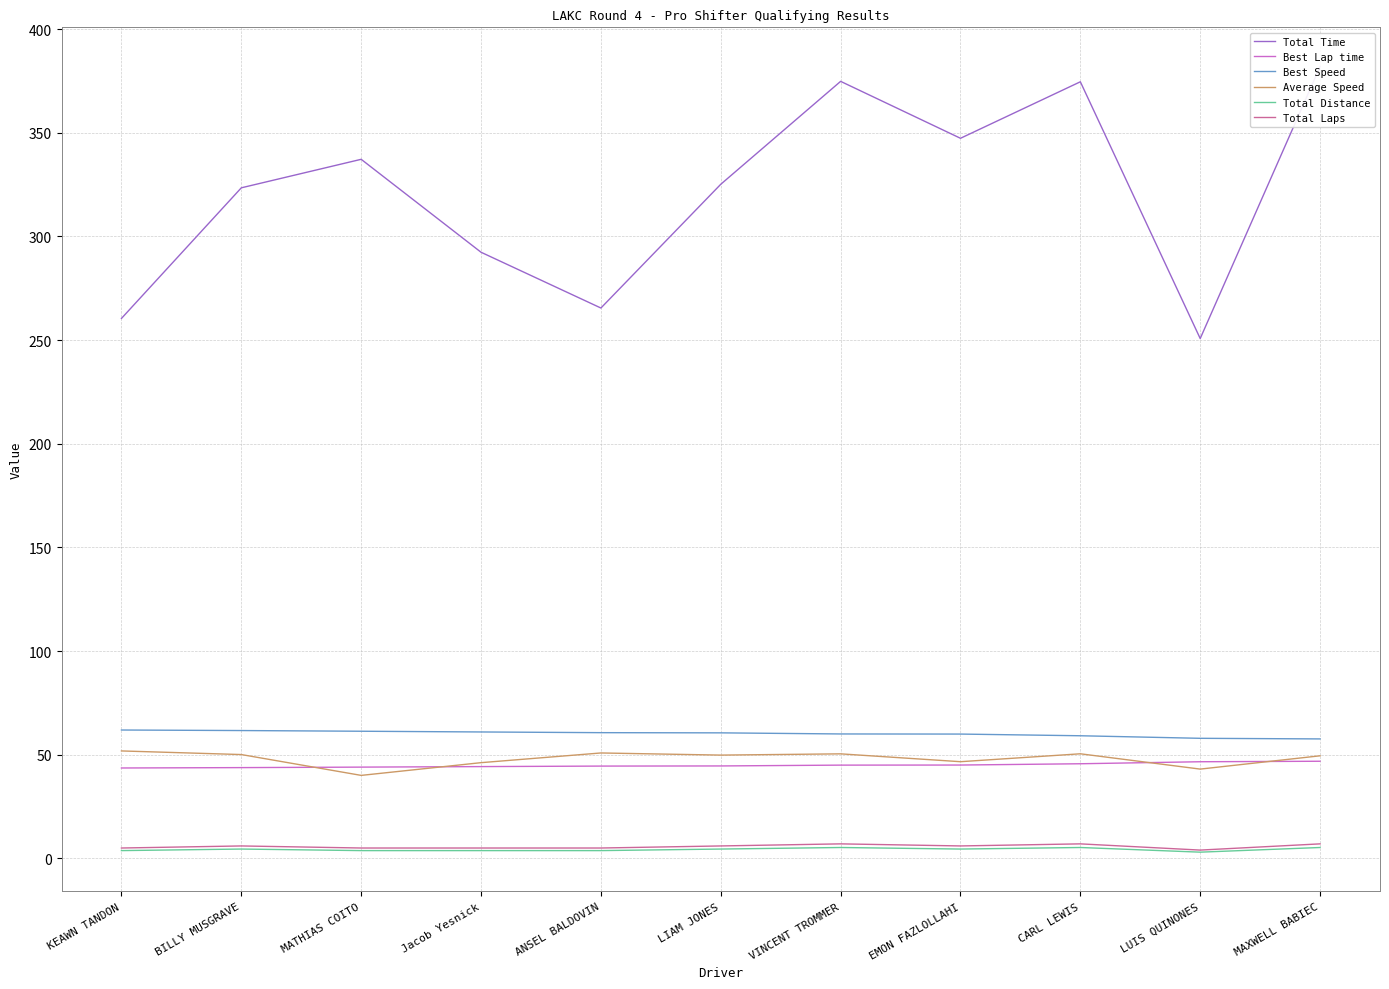

Reading right to left, extract all data points from this chart.

Total Time: MAXWELL BABIEC=381.9	LUIS QUINONES=250.8	CARL LEWIS=374.6	EMON FAZLOLLAHI=347.4	VINCENT TROMMER=374.8	LIAM JONES=325.2	ANSEL BALDOVIN=265.5	Jacob Yesnick=292.4	MATHIAS COITO=337.2	BILLY MUSGRAVE=323.5	KEAWN TANDON=260.5
Best Lap time: MAXWELL BABIEC=46.9	LUIS QUINONES=46.6	CARL LEWIS=45.6	EMON FAZLOLLAHI=45.0	VINCENT TROMMER=45.0	LIAM JONES=44.6	ANSEL BALDOVIN=44.5	Jacob Yesnick=44.3	MATHIAS COITO=44.0	BILLY MUSGRAVE=43.8	KEAWN TANDON=43.6
Best Speed: MAXWELL BABIEC=57.6	LUIS QUINONES=57.9	CARL LEWIS=59.2	EMON FAZLOLLAHI=60.0	VINCENT TROMMER=60.0	LIAM JONES=60.6	ANSEL BALDOVIN=60.6	Jacob Yesnick=61.0	MATHIAS COITO=61.3	BILLY MUSGRAVE=61.7	KEAWN TANDON=61.9
Average Speed: MAXWELL BABIEC=49.5	LUIS QUINONES=43.1	CARL LEWIS=50.5	EMON FAZLOLLAHI=46.6	VINCENT TROMMER=50.4	LIAM JONES=49.8	ANSEL BALDOVIN=50.9	Jacob Yesnick=46.2	MATHIAS COITO=40.0	BILLY MUSGRAVE=50.1	KEAWN TANDON=51.8
Total Distance: MAXWELL BABIEC=5.2	LUIS QUINONES=3.0	CARL LEWIS=5.2	EMON FAZLOLLAHI=4.5	VINCENT TROMMER=5.2	LIAM JONES=4.5	ANSEL BALDOVIN=3.8	Jacob Yesnick=3.8	MATHIAS COITO=3.8	BILLY MUSGRAVE=4.5	KEAWN TANDON=3.8
Total Laps: MAXWELL BABIEC=7.0	LUIS QUINONES=4.0	CARL LEWIS=7.0	EMON FAZLOLLAHI=6.0	VINCENT TROMMER=7.0	LIAM JONES=6.0	ANSEL BALDOVIN=5.0	Jacob Yesnick=5.0	MATHIAS COITO=5.0	BILLY MUSGRAVE=6.0	KEAWN TANDON=5.0